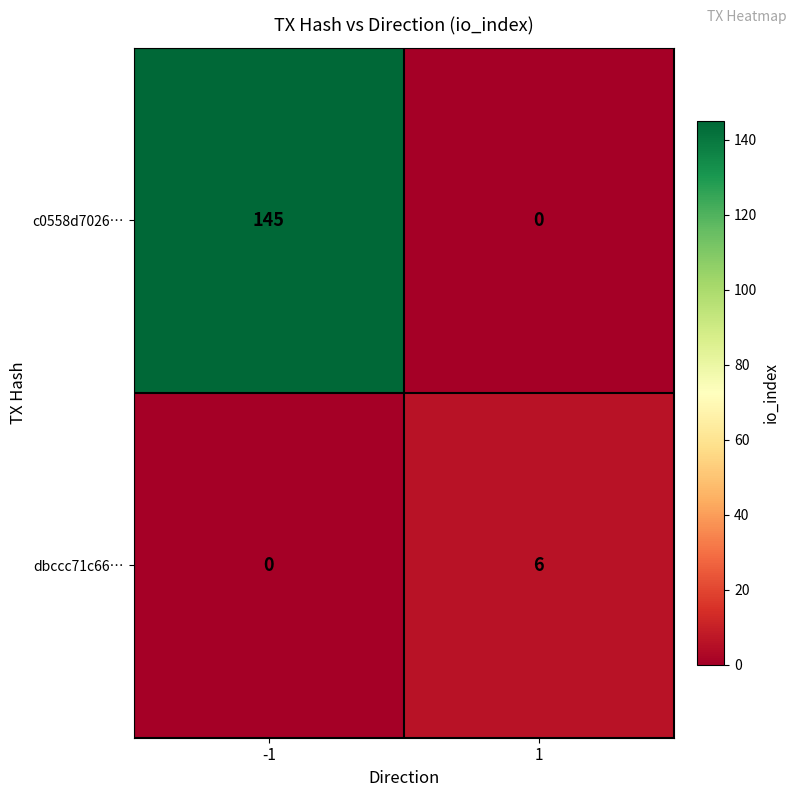

What is the difference between the maximum and minimum values in the dbccc71c66… series?

6